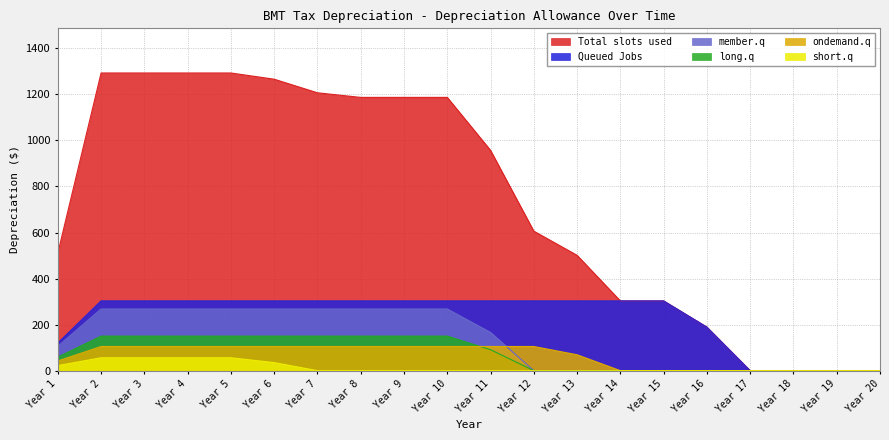

How many values in Total slots used are above zero?

16